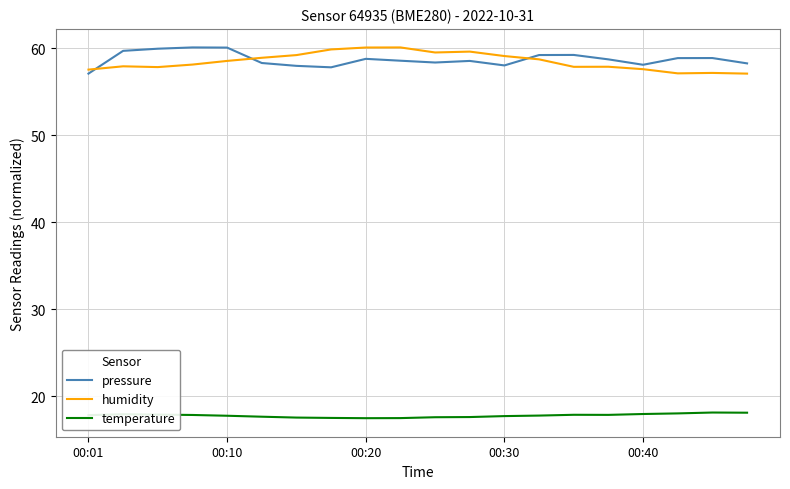

True or false: humidity and temperature cross at least once.

False